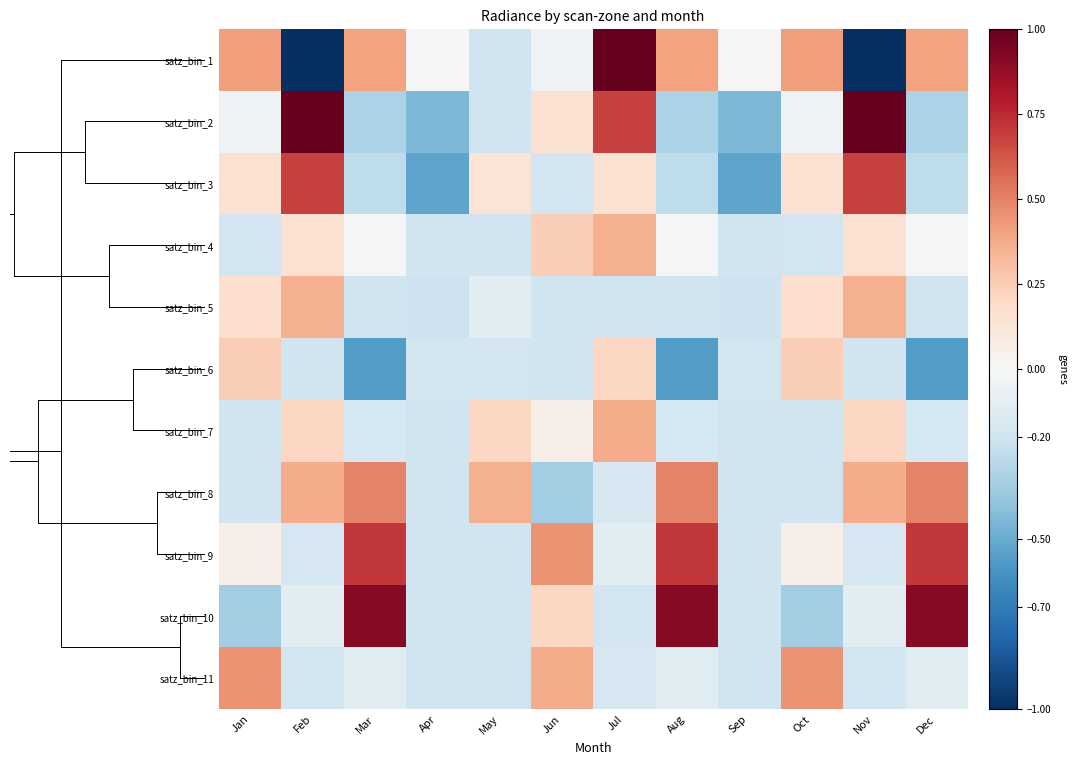

At which category is the sum across all series the highest?

Jul